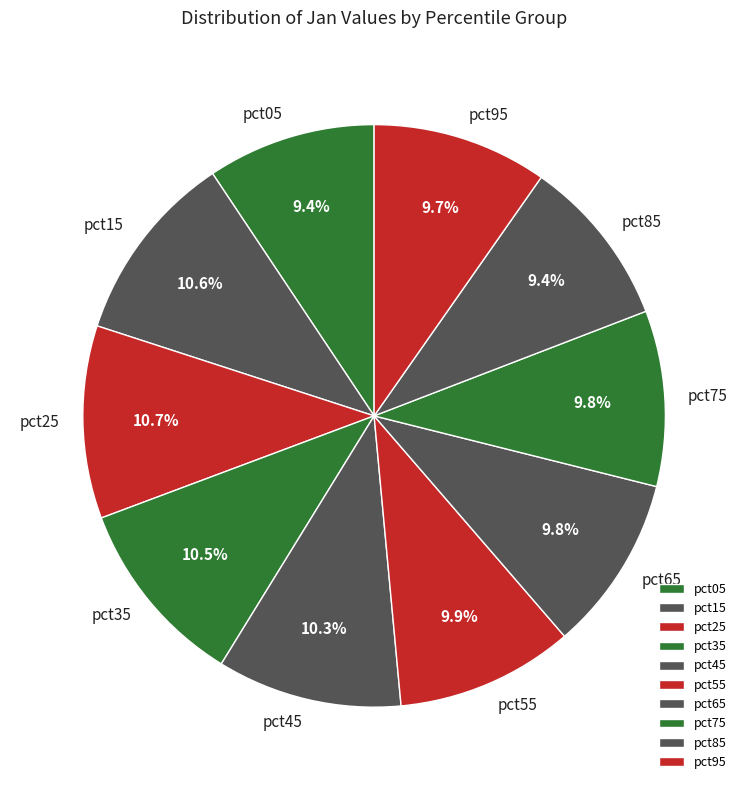

How many segments does this pie chart have?

10